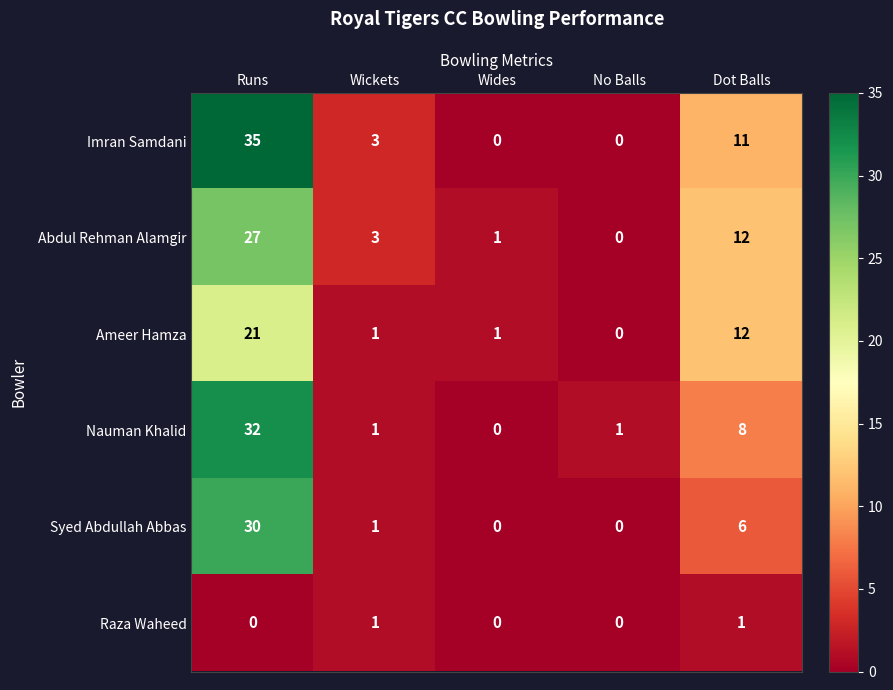

Rank the series by their maximum value, from highest to lowest.

Imran Samdani, Nauman Khalid, Syed Abdullah Abbas, Abdul Rehman Alamgir, Ameer Hamza, Raza Waheed